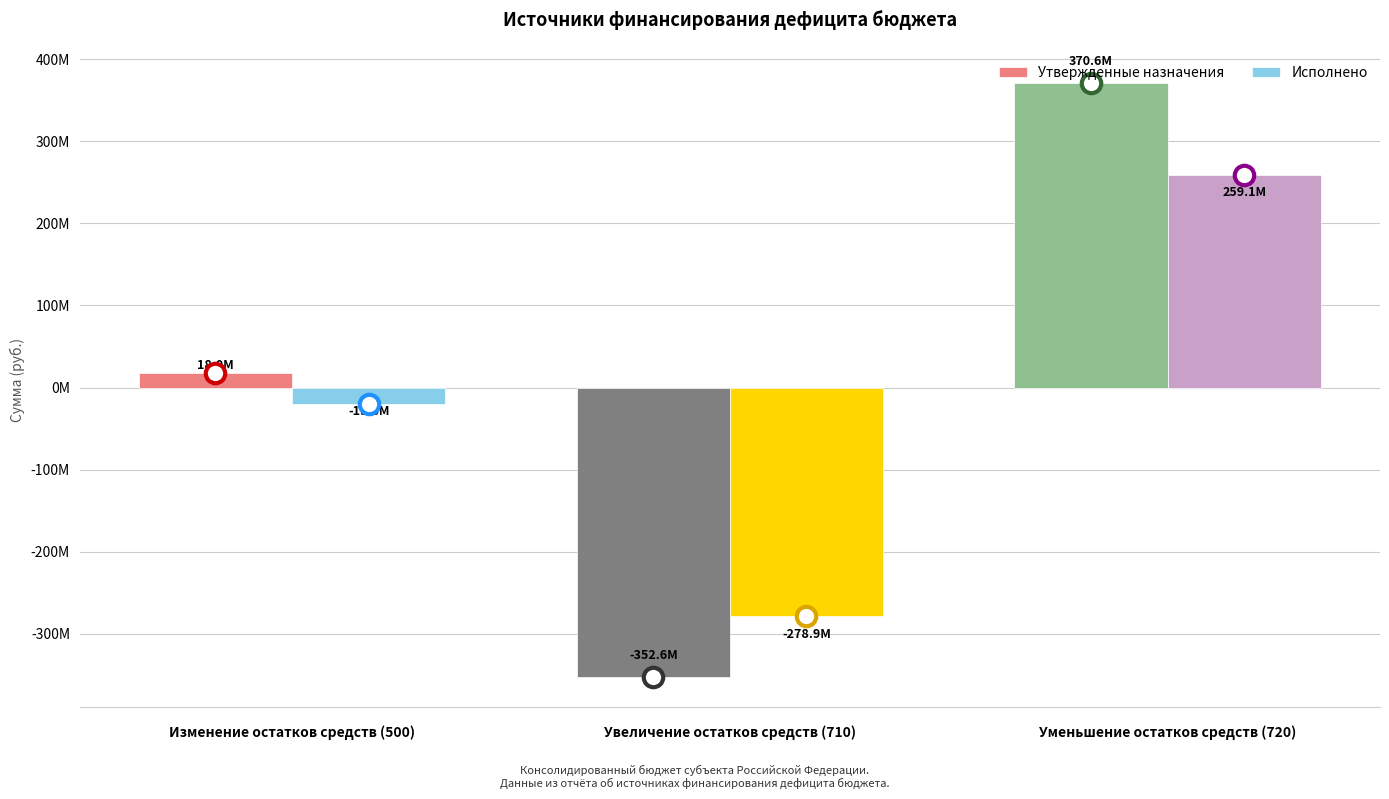

List the series in order of their overall mean, lowest first.

Исполнено, Утвержденные назначения